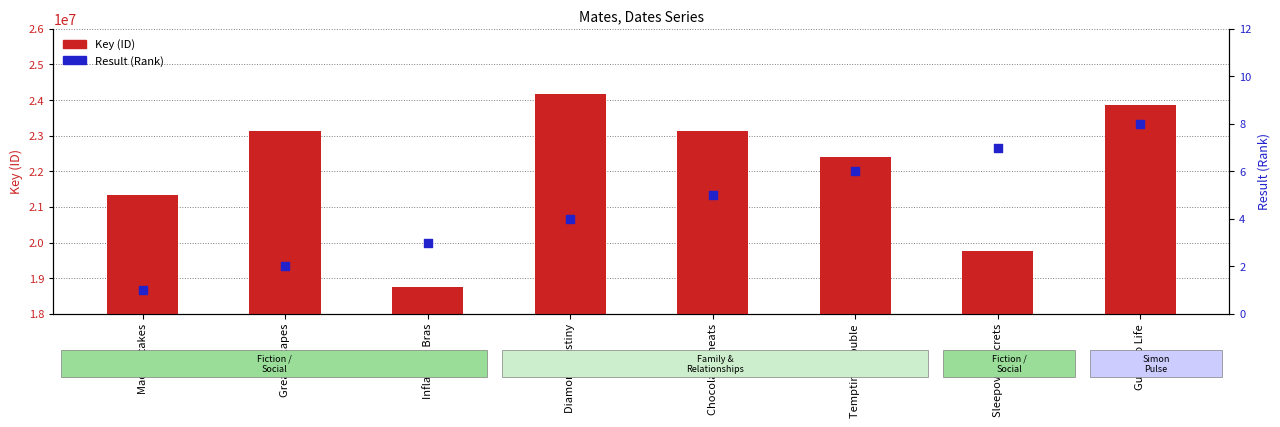

At which category is the sum across all series the highest?

Diamond Destiny